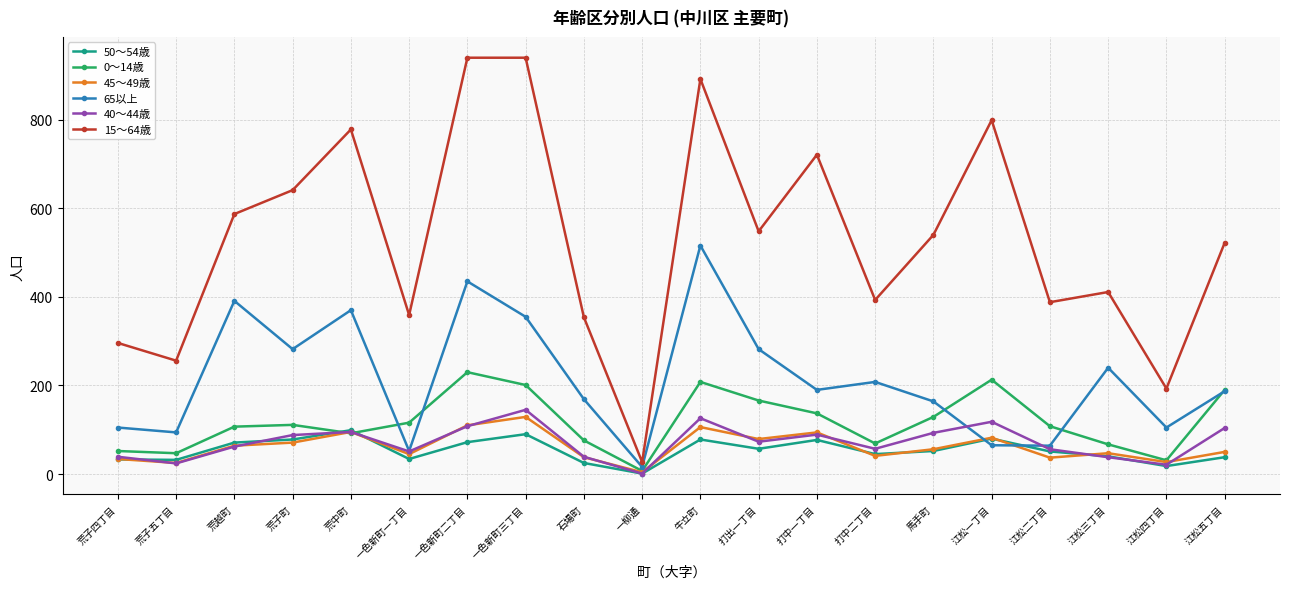

Which series has the widest spread of values?

15～64歳